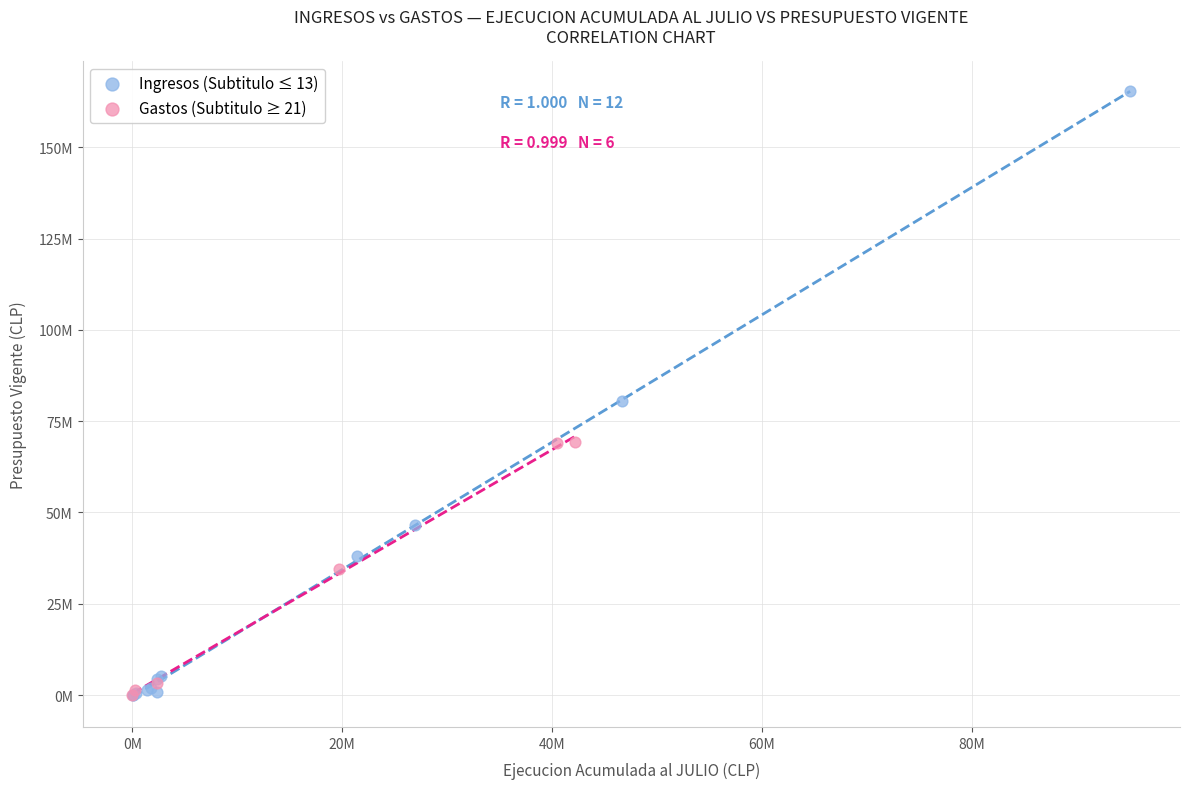

What are all the series names shown in the legend?

Ingresos (Subtitulo ≤ 13), Gastos (Subtitulo ≥ 21)